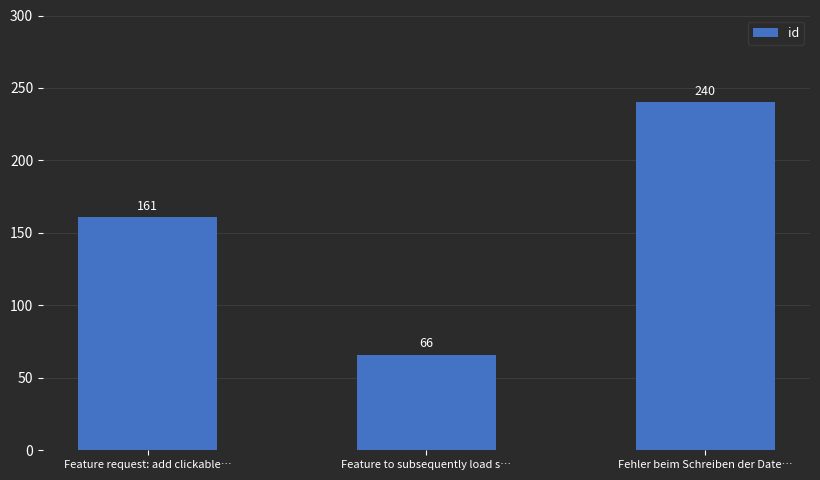

Read the value at Feature request: add clickable….

161